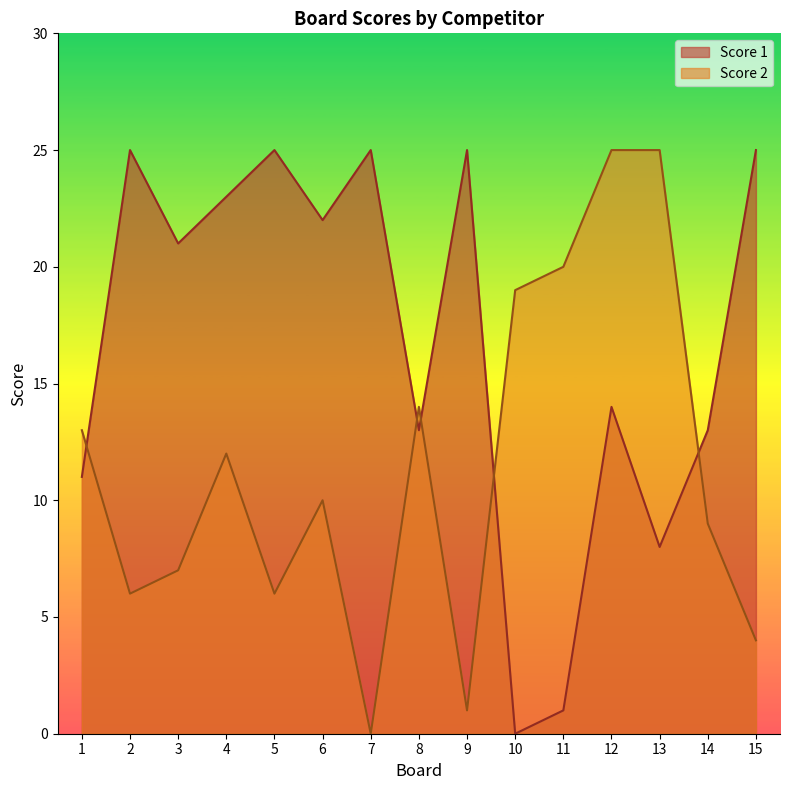

Count the number of categories in the chart.

15